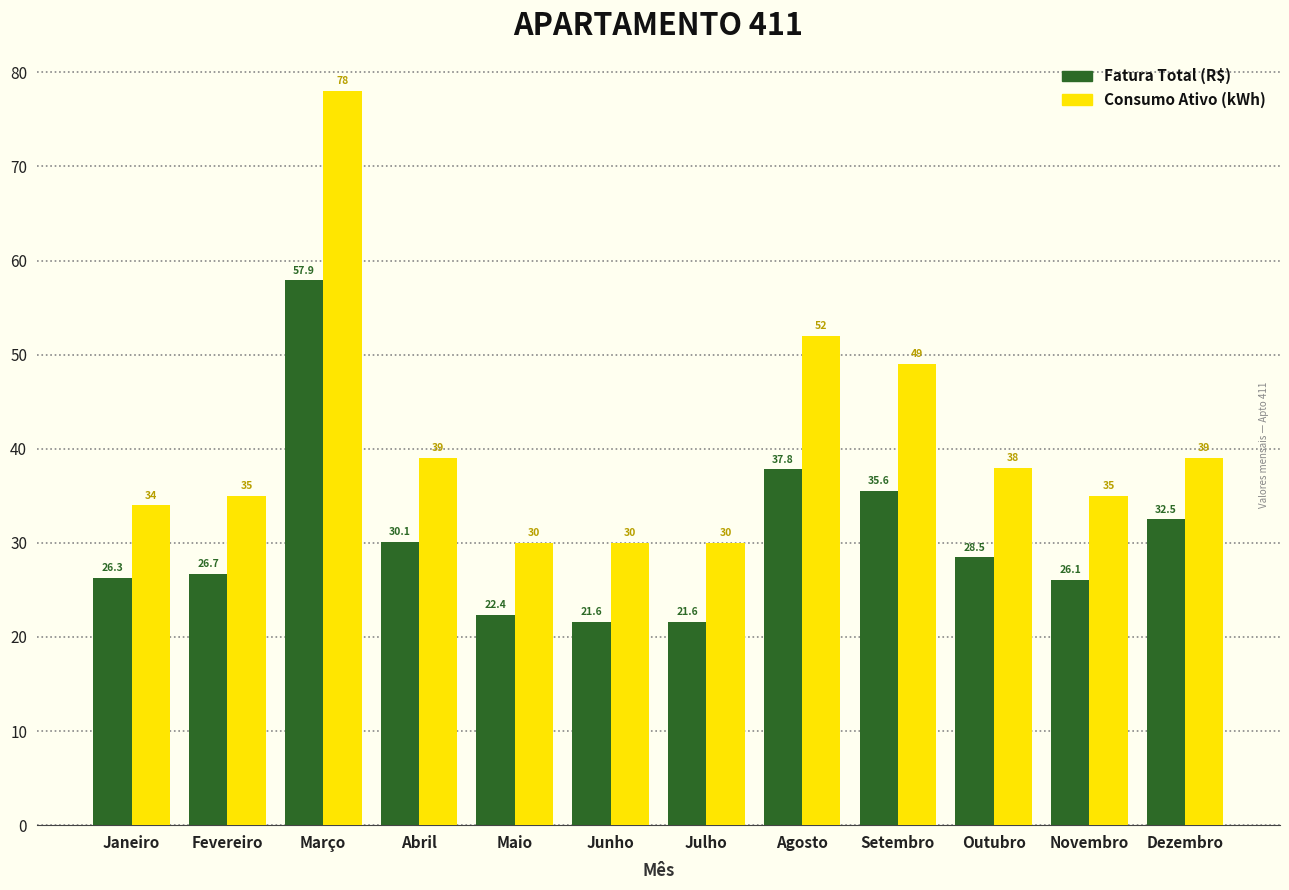

Reading left to right, extract all data points from this chart.

Fatura Total (R$): Janeiro=26.3	Fevereiro=26.7	Março=57.9	Abril=30.1	Maio=22.4	Junho=21.6	Julho=21.6	Agosto=37.8	Setembro=35.6	Outubro=28.5	Novembro=26.1	Dezembro=32.5
Consumo Ativo (kWh): Janeiro=34.0	Fevereiro=35.0	Março=78.0	Abril=39.0	Maio=30.0	Junho=30.0	Julho=30.0	Agosto=52.0	Setembro=49.0	Outubro=38.0	Novembro=35.0	Dezembro=39.0